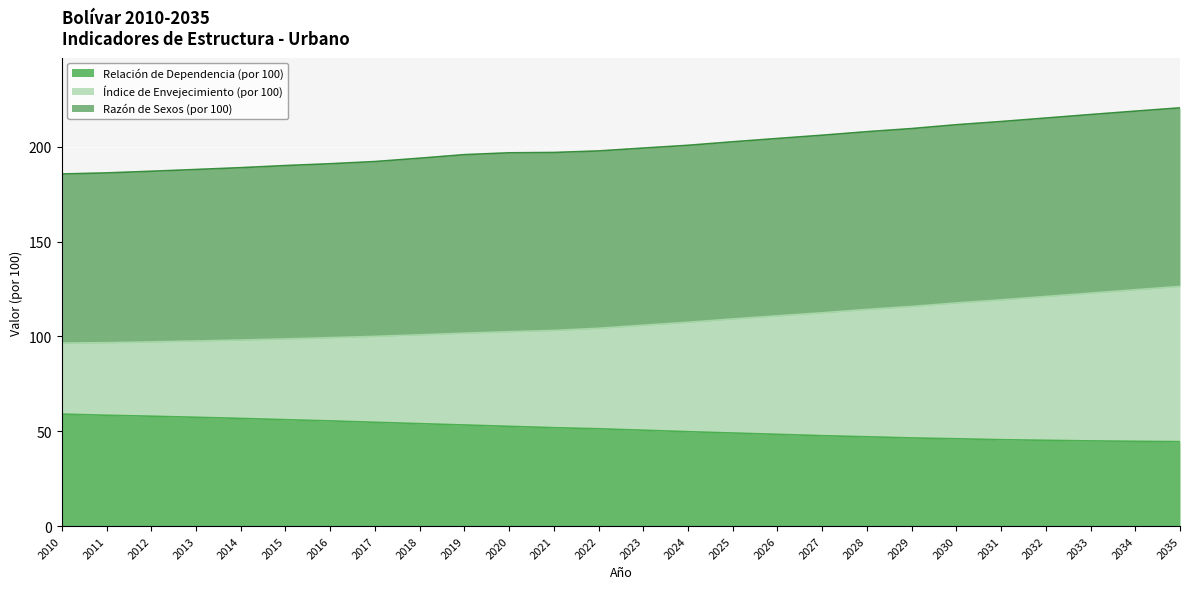

True or false: Relación de Dependencia (por 100) and Índice de Envejecimiento (por 100) intersect in this chart.

False